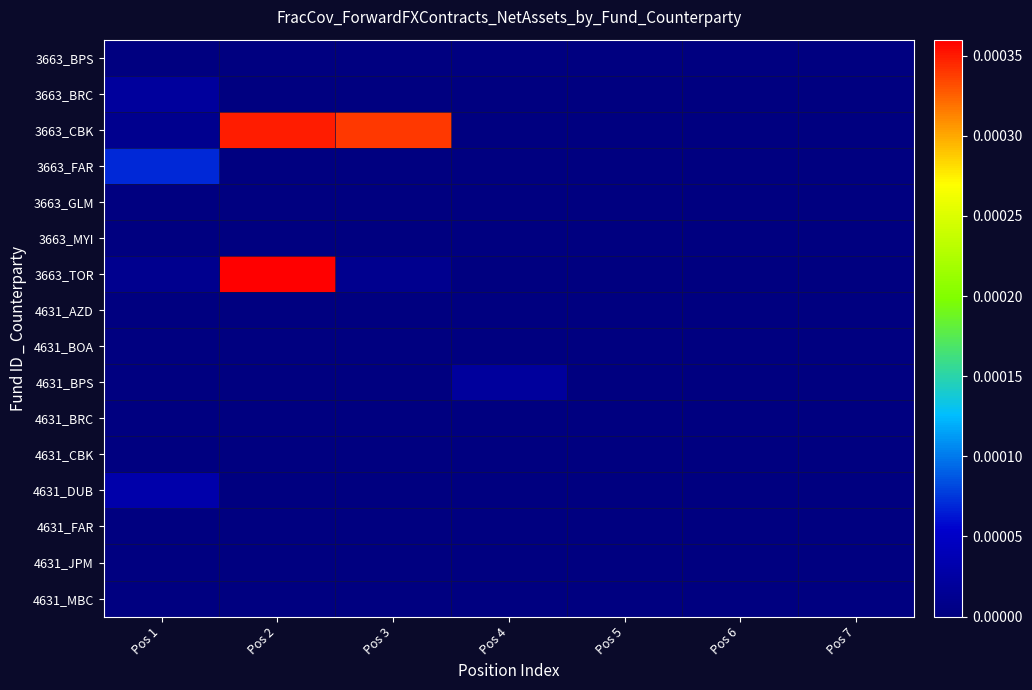

Reading right to left, extract all data points from this chart.

3663_BPS: Pos 7=0.0	Pos 6=0.0	Pos 5=0.0	Pos 4=0.0	Pos 3=0.0	Pos 2=0.0	Pos 1=0.0
3663_BRC: Pos 7=0.0	Pos 6=0.0	Pos 5=0.0	Pos 4=0.0	Pos 3=0.0	Pos 2=0.0	Pos 1=0.0
3663_CBK: Pos 7=0.0	Pos 6=0.0	Pos 5=0.0	Pos 4=0.0	Pos 3=0.0	Pos 2=0.0	Pos 1=0.0
3663_FAR: Pos 7=0.0	Pos 6=0.0	Pos 5=0.0	Pos 4=0.0	Pos 3=0.0	Pos 2=0.0	Pos 1=0.0
3663_GLM: Pos 7=0.0	Pos 6=0.0	Pos 5=0.0	Pos 4=0.0	Pos 3=0.0	Pos 2=0.0	Pos 1=0.0
3663_MYI: Pos 7=0.0	Pos 6=0.0	Pos 5=0.0	Pos 4=0.0	Pos 3=0.0	Pos 2=0.0	Pos 1=0.0
3663_TOR: Pos 7=0.0	Pos 6=0.0	Pos 5=0.0	Pos 4=0.0	Pos 3=0.0	Pos 2=0.0	Pos 1=0.0
4631_AZD: Pos 7=0.0	Pos 6=0.0	Pos 5=0.0	Pos 4=0.0	Pos 3=0.0	Pos 2=0.0	Pos 1=0.0
4631_BOA: Pos 7=0.0	Pos 6=0.0	Pos 5=0.0	Pos 4=0.0	Pos 3=0.0	Pos 2=0.0	Pos 1=0.0
4631_BPS: Pos 7=0.0	Pos 6=0.0	Pos 5=0.0	Pos 4=0.0	Pos 3=0.0	Pos 2=0.0	Pos 1=0.0
4631_BRC: Pos 7=0.0	Pos 6=0.0	Pos 5=0.0	Pos 4=0.0	Pos 3=0.0	Pos 2=0.0	Pos 1=0.0
4631_CBK: Pos 7=0.0	Pos 6=0.0	Pos 5=0.0	Pos 4=0.0	Pos 3=0.0	Pos 2=0.0	Pos 1=0.0
4631_DUB: Pos 7=0.0	Pos 6=0.0	Pos 5=0.0	Pos 4=0.0	Pos 3=0.0	Pos 2=0.0	Pos 1=0.0
4631_FAR: Pos 7=0.0	Pos 6=0.0	Pos 5=0.0	Pos 4=0.0	Pos 3=0.0	Pos 2=0.0	Pos 1=0.0
4631_JPM: Pos 7=0.0	Pos 6=0.0	Pos 5=0.0	Pos 4=0.0	Pos 3=0.0	Pos 2=0.0	Pos 1=0.0
4631_MBC: Pos 7=0.0	Pos 6=0.0	Pos 5=0.0	Pos 4=0.0	Pos 3=0.0	Pos 2=0.0	Pos 1=0.0